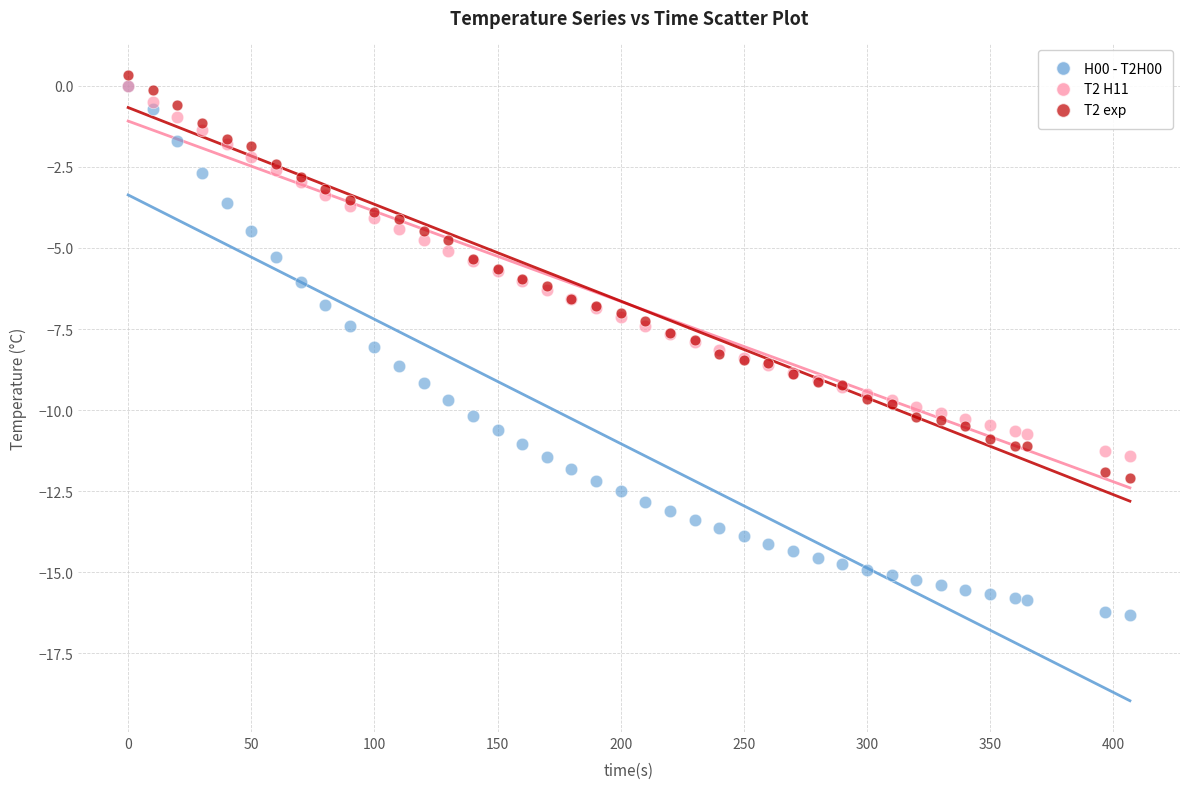

What are all the series names shown in the legend?

H00 - T2H00, T2 H11, T2 exp